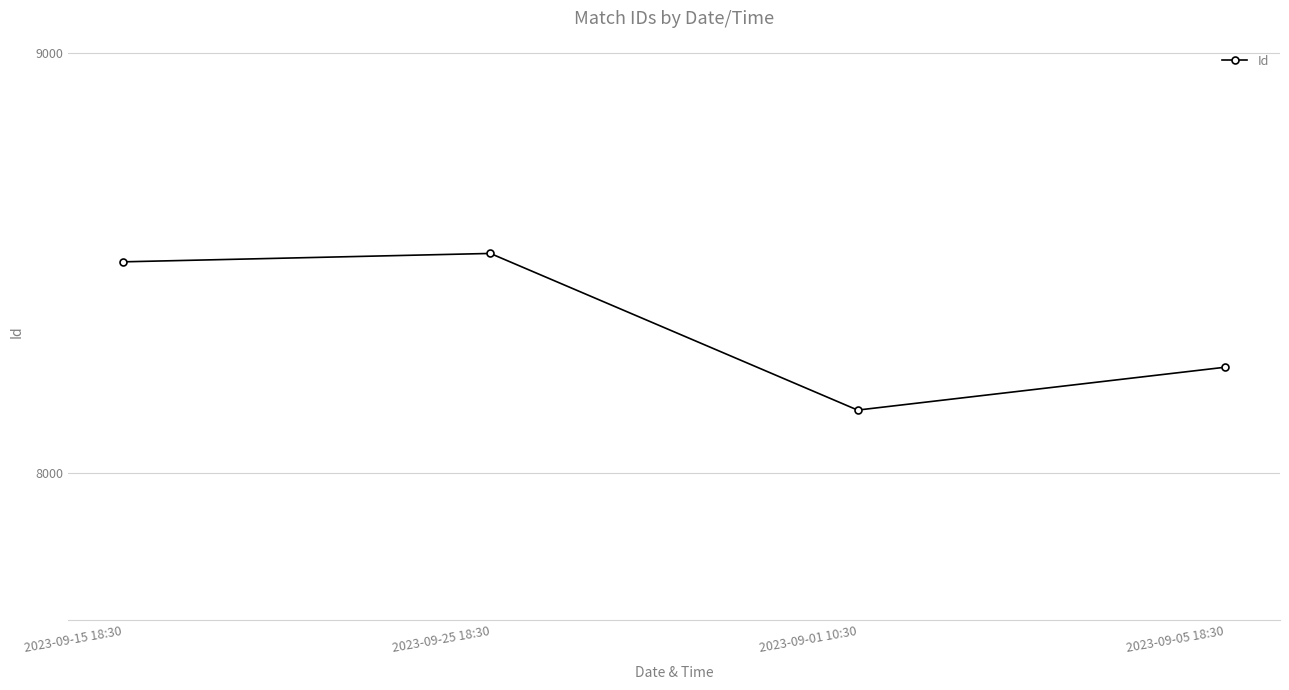

Which has a higher value, 2023-09-15 18:30 or 2023-09-01 10:30?

2023-09-15 18:30